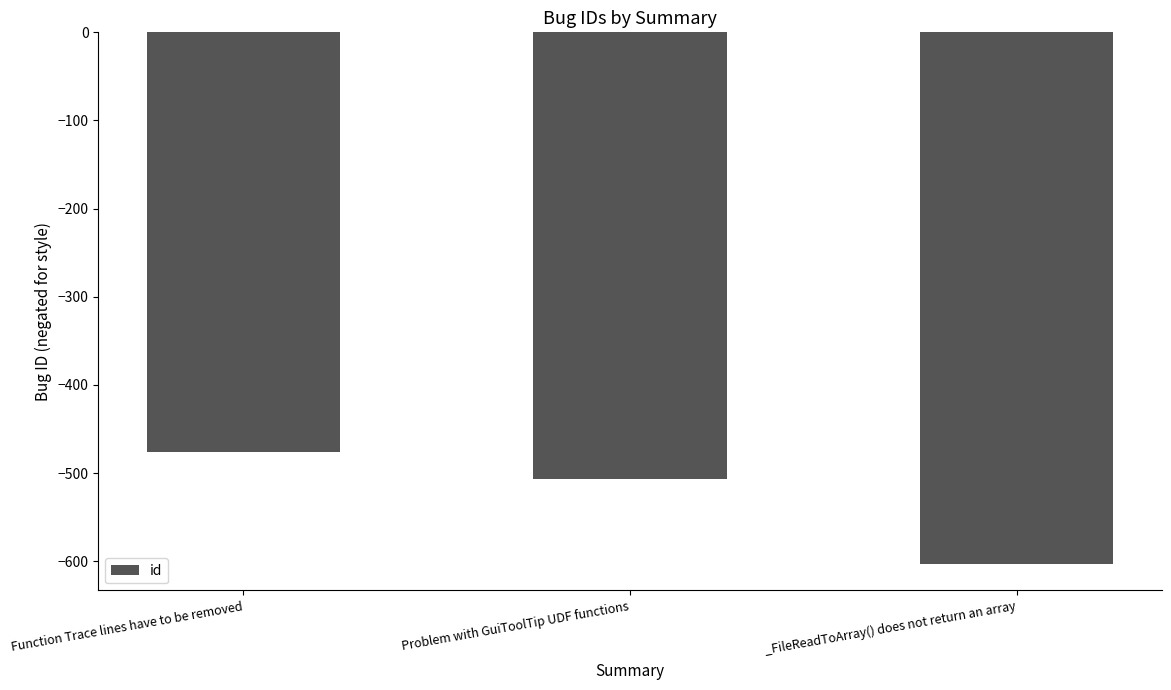

Which has a higher value, _FileReadToArray() does not return an array or Function Trace lines have to be removed?

Function Trace lines have to be removed